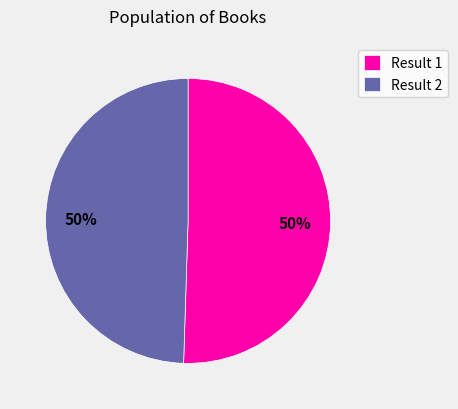

How many slices are in this pie chart?

2